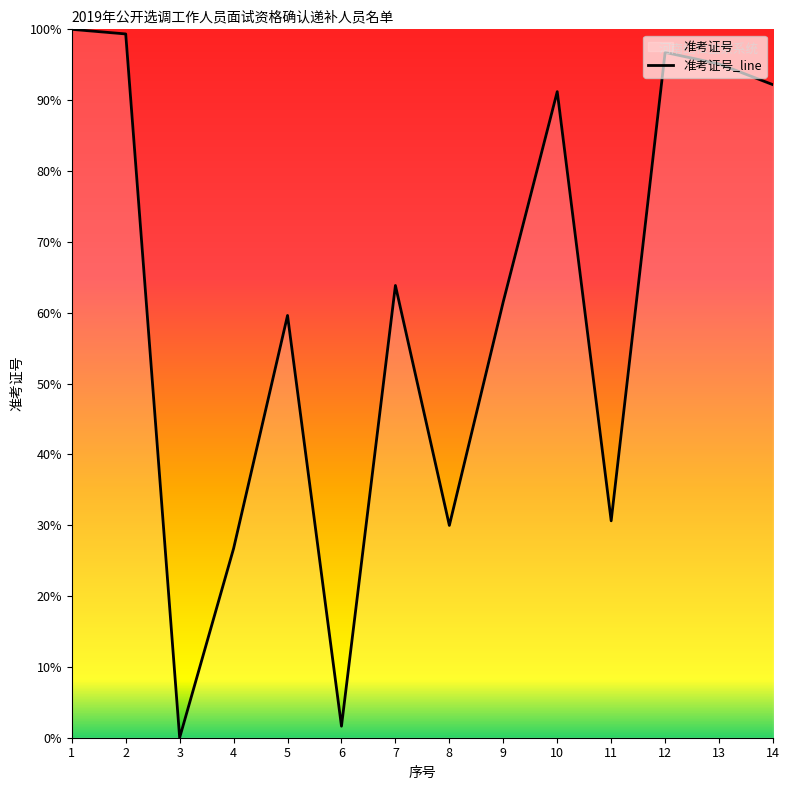

Between 3 and 11, which is larger?

11